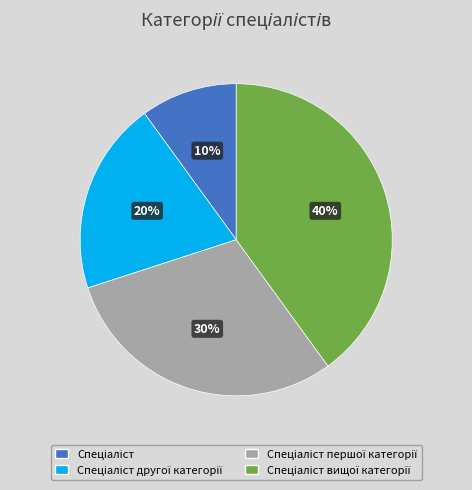

To the nearest percent, what is the average slice percentage?

25%